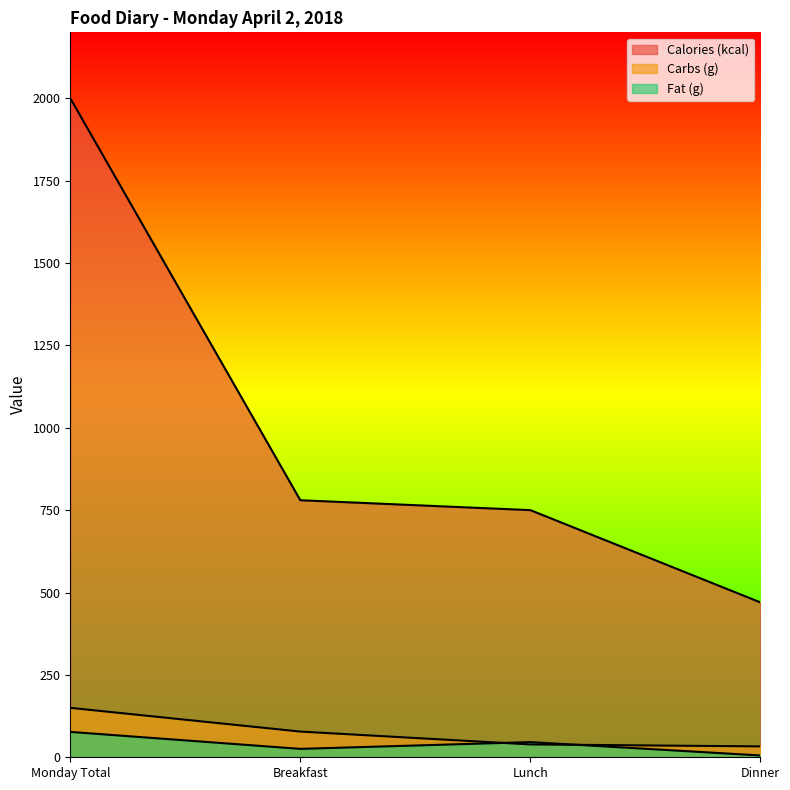

Which label corresponds to the largest value in the chart?

Monday Total